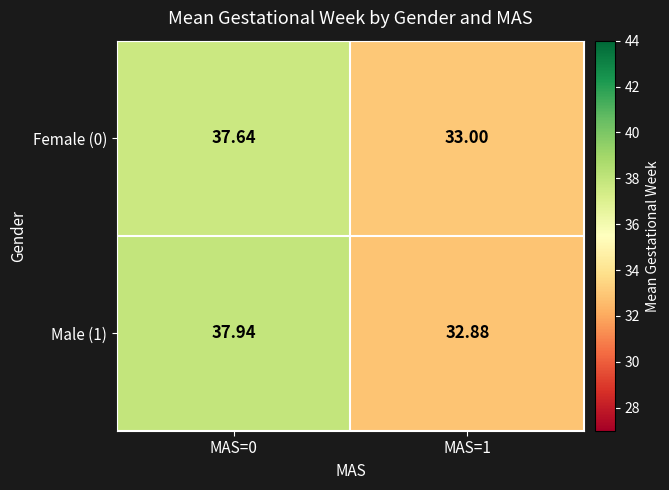

Is the value of Male (1) at MAS=1 greater than the value of Female (0) at MAS=0?

No